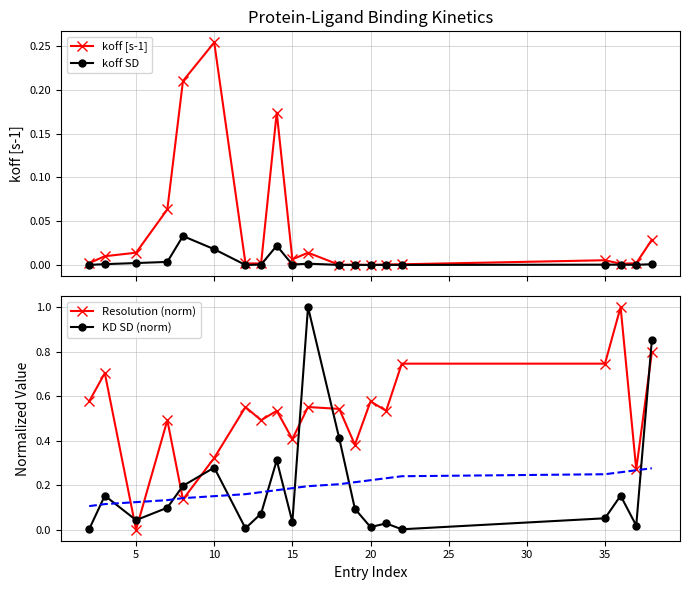

What are all the series names shown in the legend?

koff [s-1], koff SD, Resolution (norm), KD SD (norm)